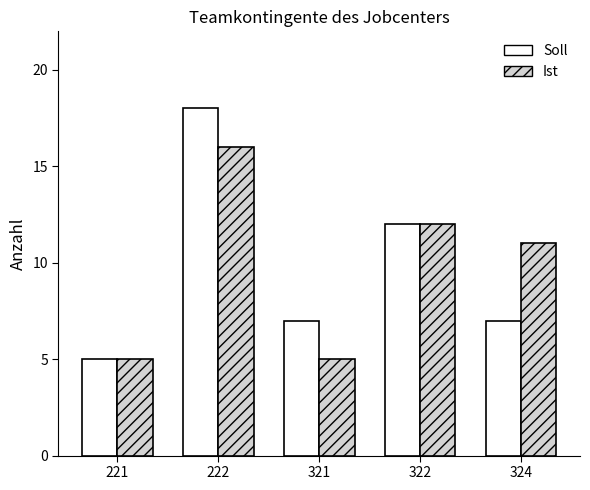

Reading right to left, list all the values displayed in this chart.

Soll: 324=7	322=12	321=7	222=18	221=5
Ist: 324=11	322=12	321=5	222=16	221=5